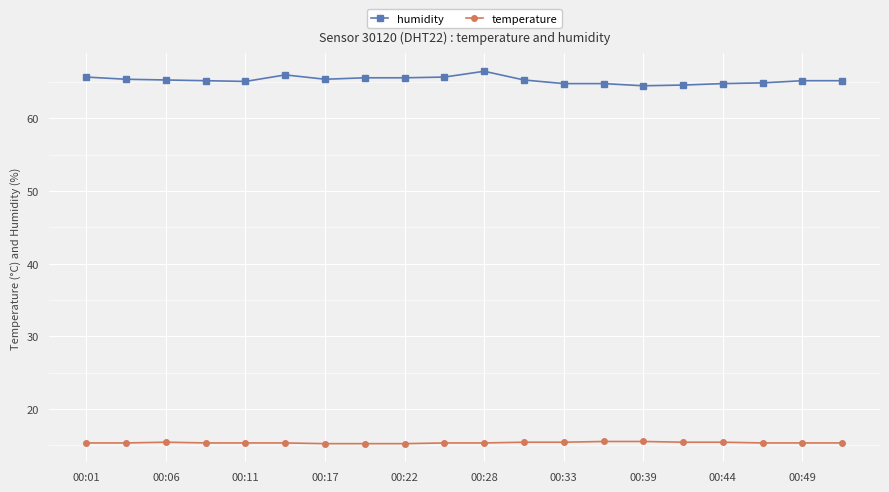

At how many categories does at least one series exceed 40?

20